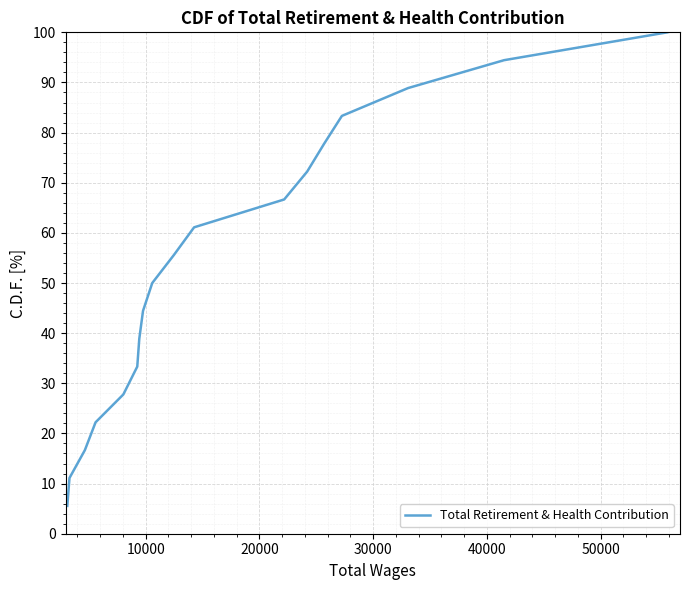

What is the maximum value shown in the chart?

100.0